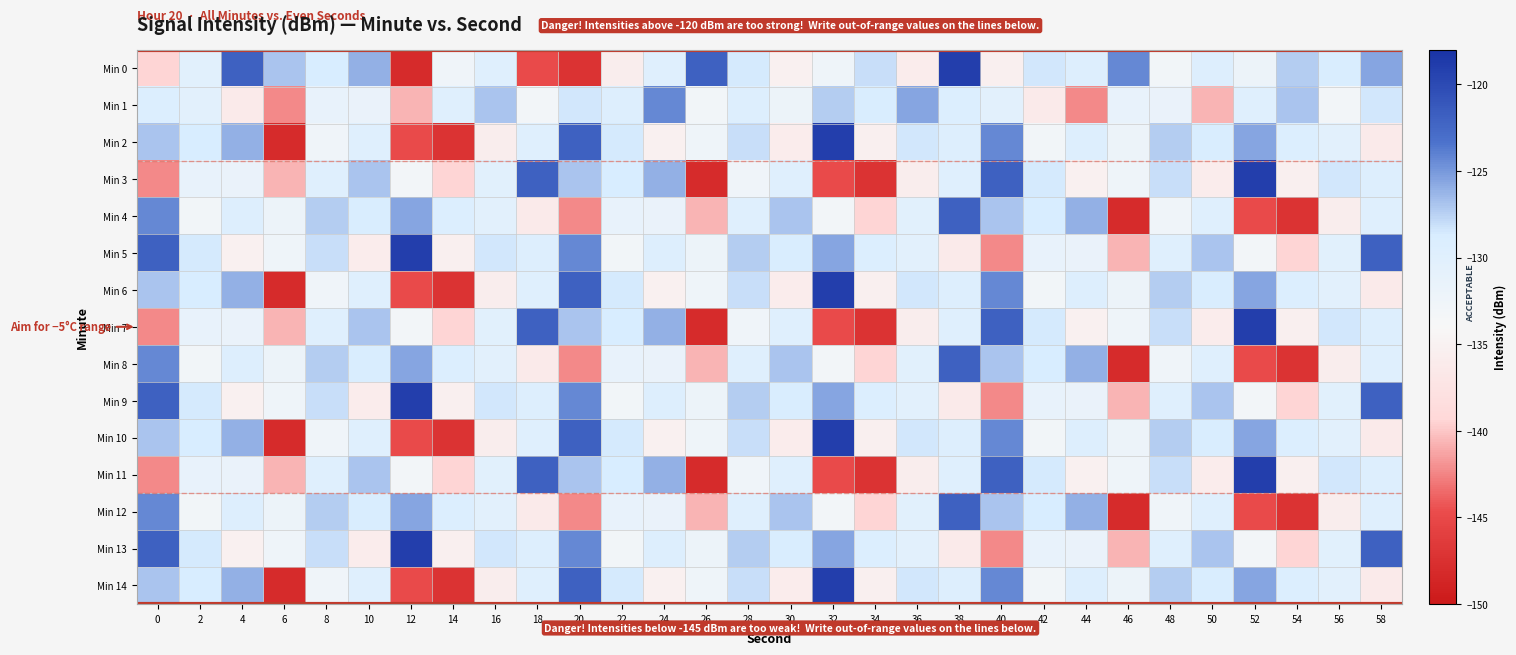

What is the difference between the highest and lowest values at 46?

23.8